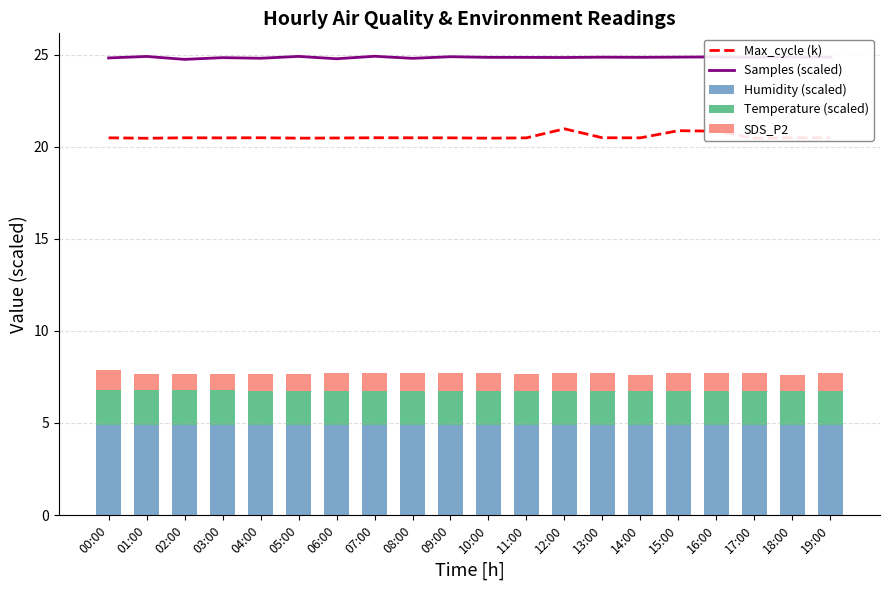

What is the lowest value of the Temperature (scaled) series?

1.8